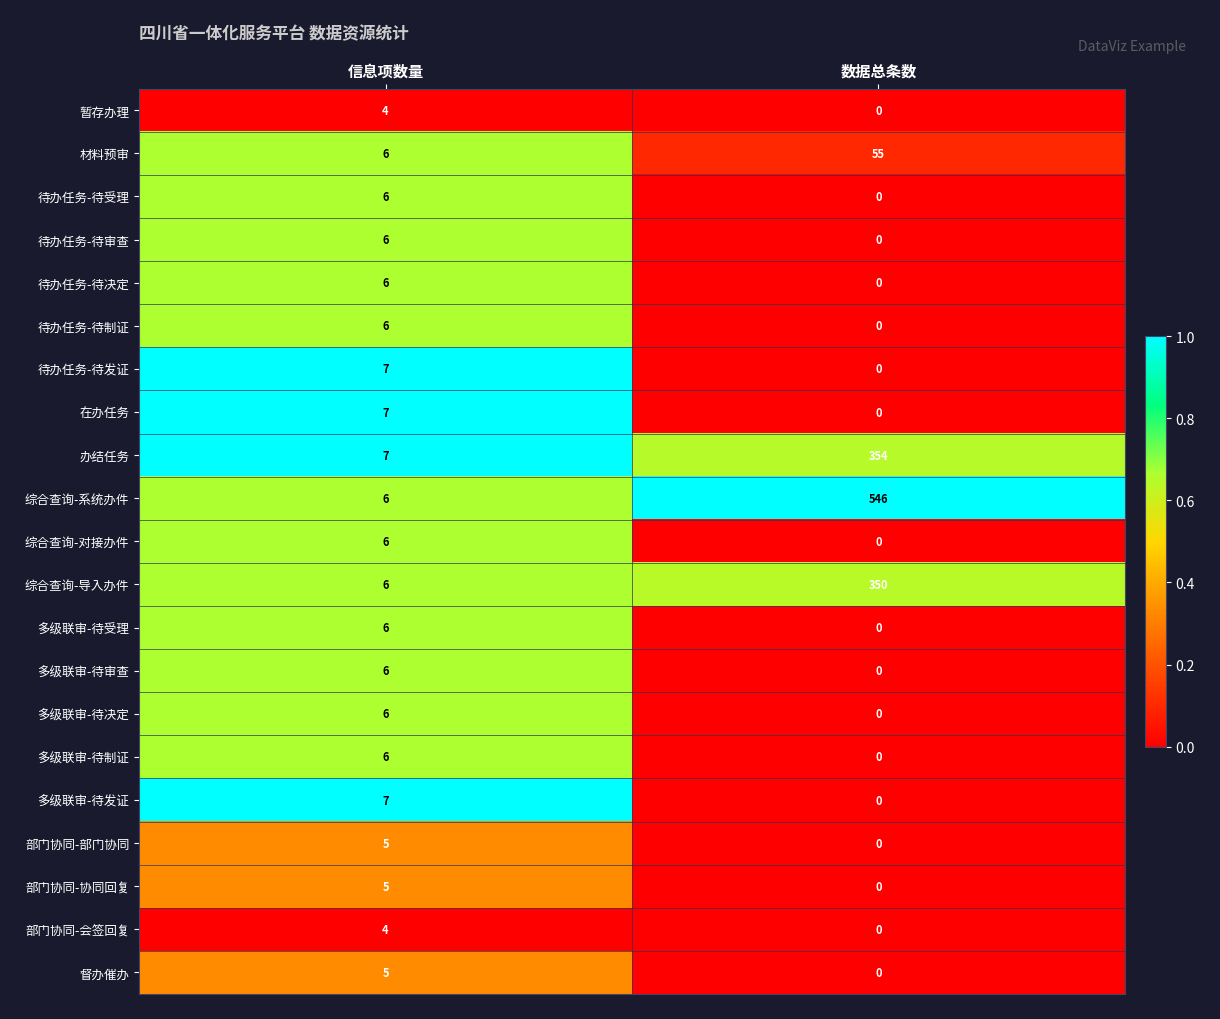

List the labels in order of 待办任务-待决定 value, smallest first.

数据总条数, 信息项数量